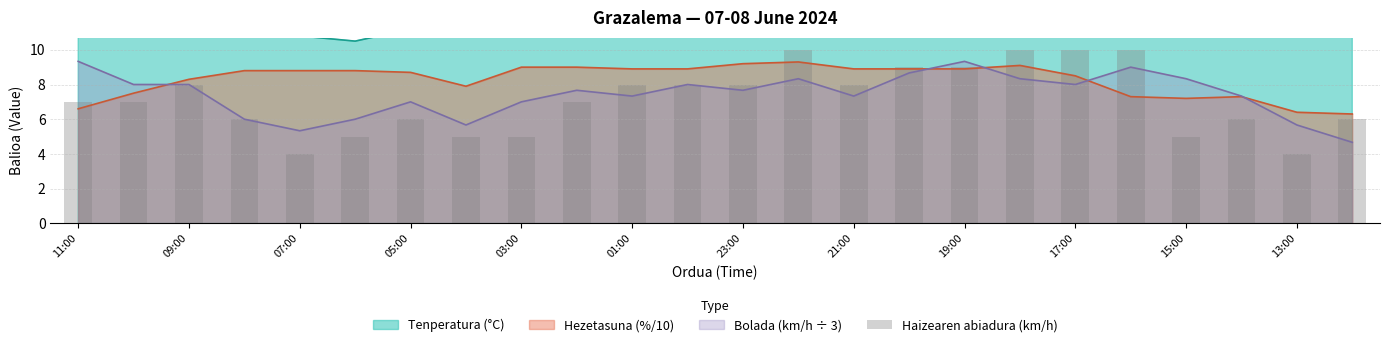

True or false: Hezetasuna (%/10) has a value of 8.7 at 05:00.

True